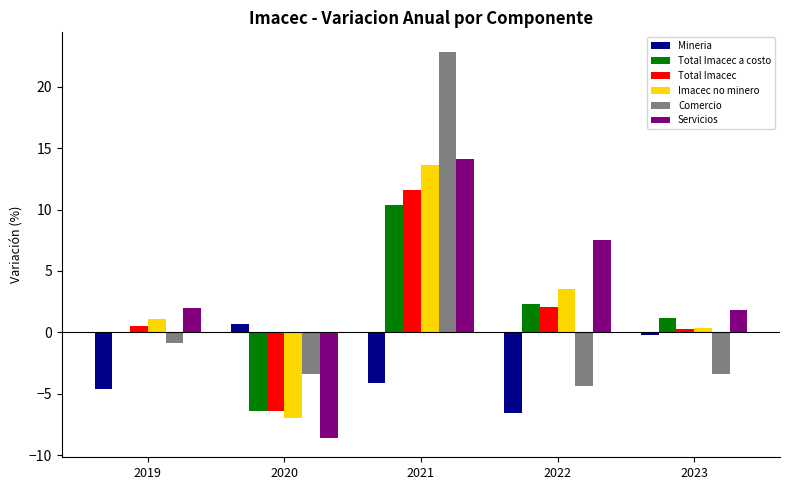

Which series has the largest total across all categories?

Servicios